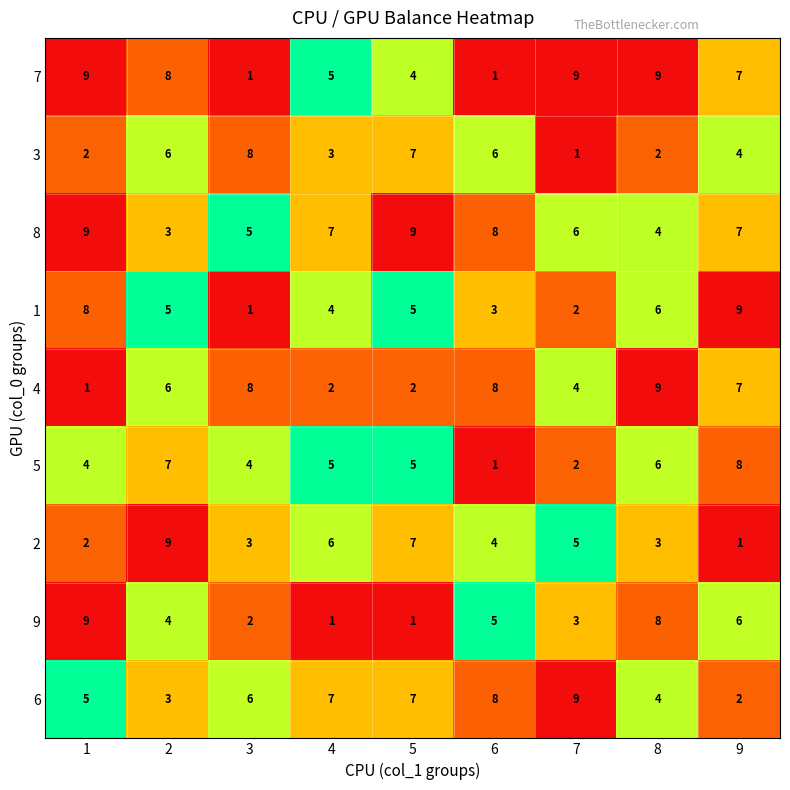

Is the value of 7 at 8 greater than the value of 1 at 8?

Yes